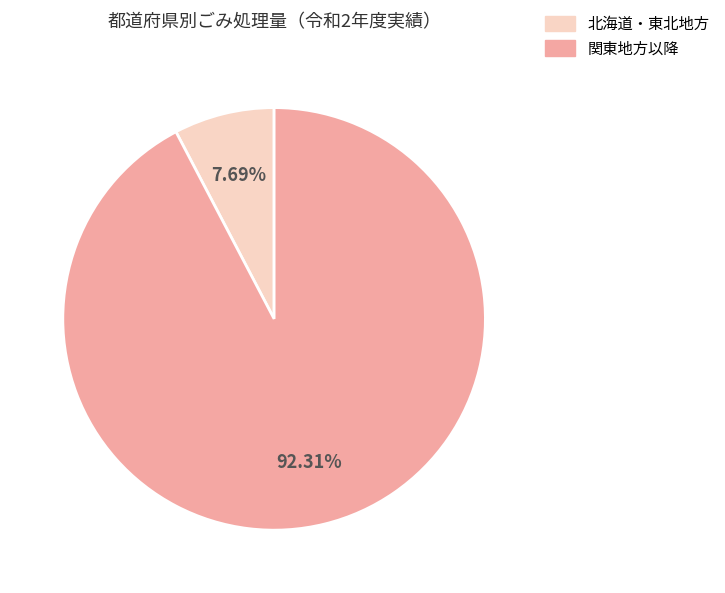

Does any single category account for the majority?

Yes